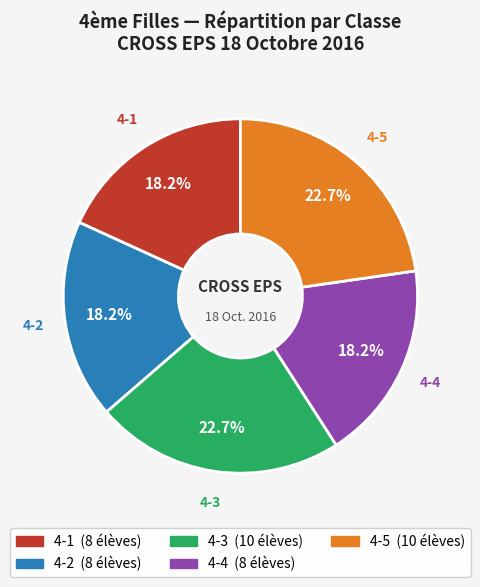

Count the number of slices in the pie.

5